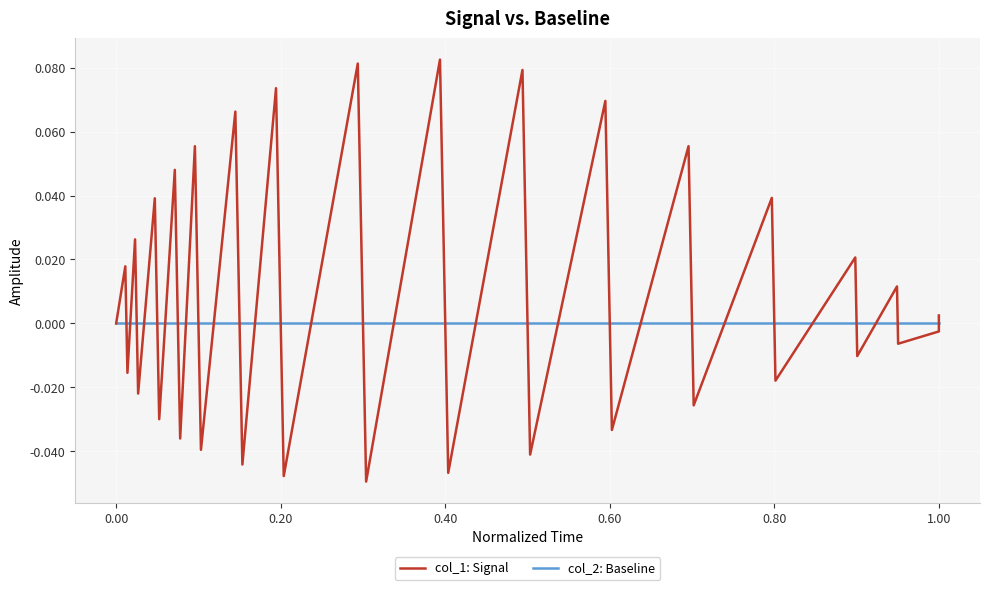

Count the number of data series in this chart.

2